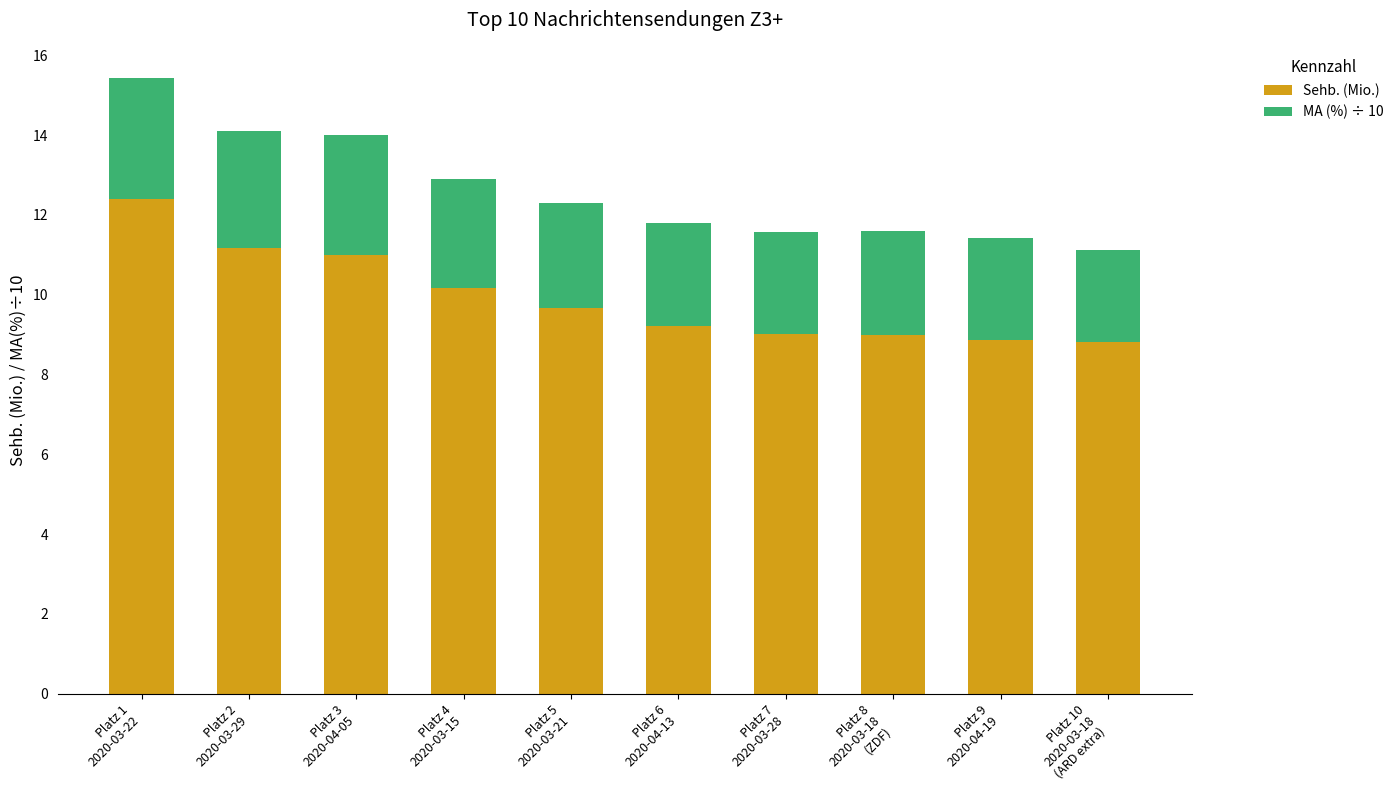

What is the minimum value for Sehb. (Mio.)?

8.8